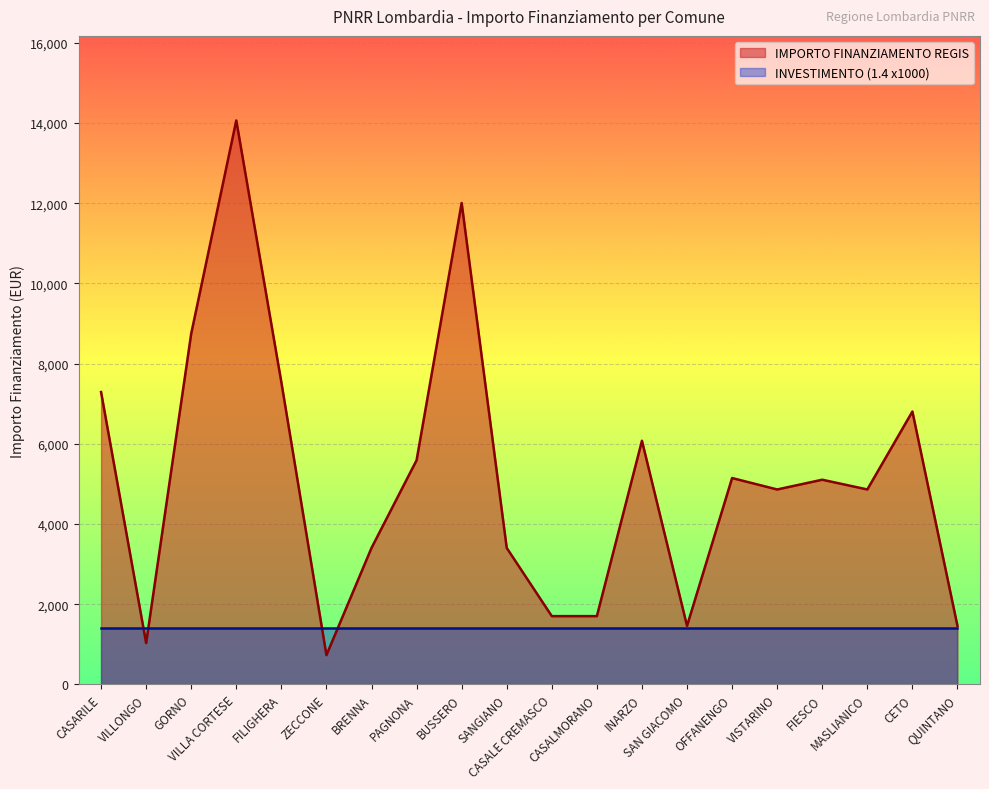

Reading left to right, transcribe all the data shown in this chart.

7290	1029	8748	14063	7533	729	3402	5589	12005	3402	1701	1701	6075	1458	5145	4860	5103	4860	6804	1458